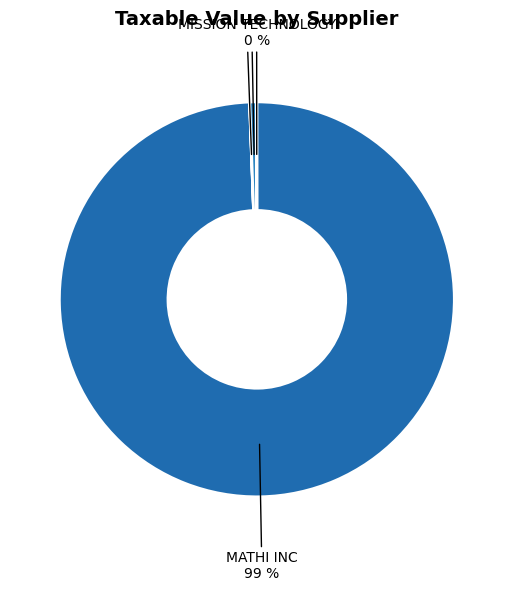

The S V J P ENGINEERING slice represents 0% of the pie. True or false?

True